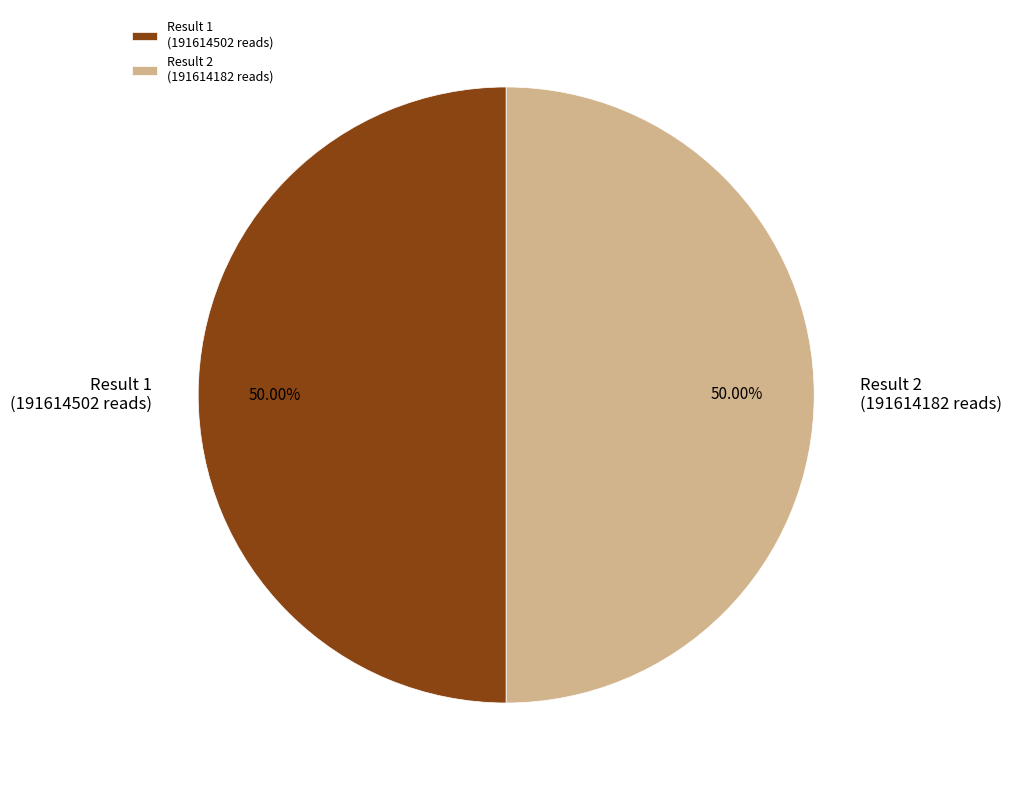

Count the number of slices in the pie.

2